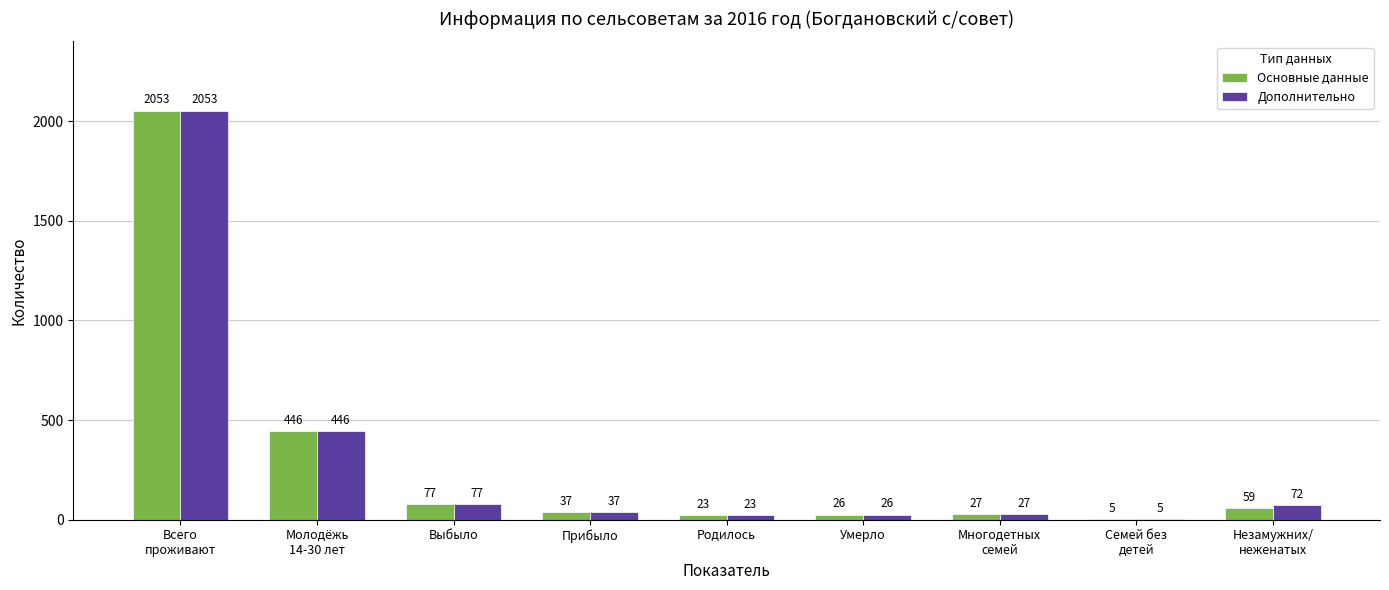

Count the number of categories in the chart.

9